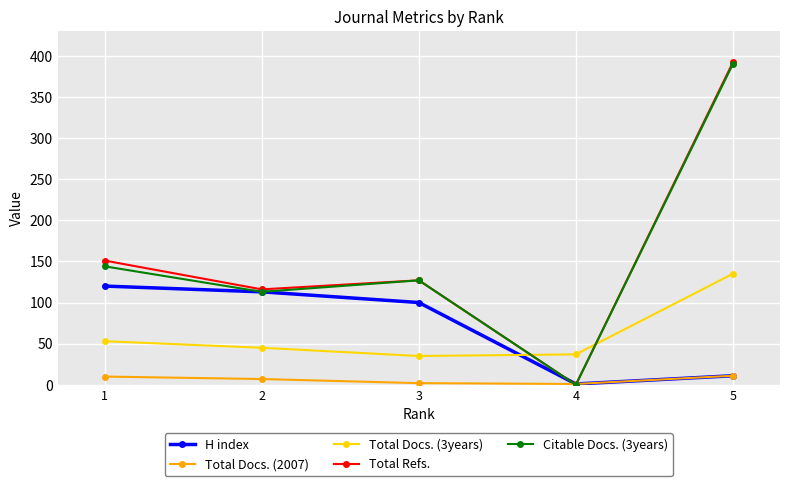

True or false: Citable Docs. (3years) has a value of 144 at 1.

True